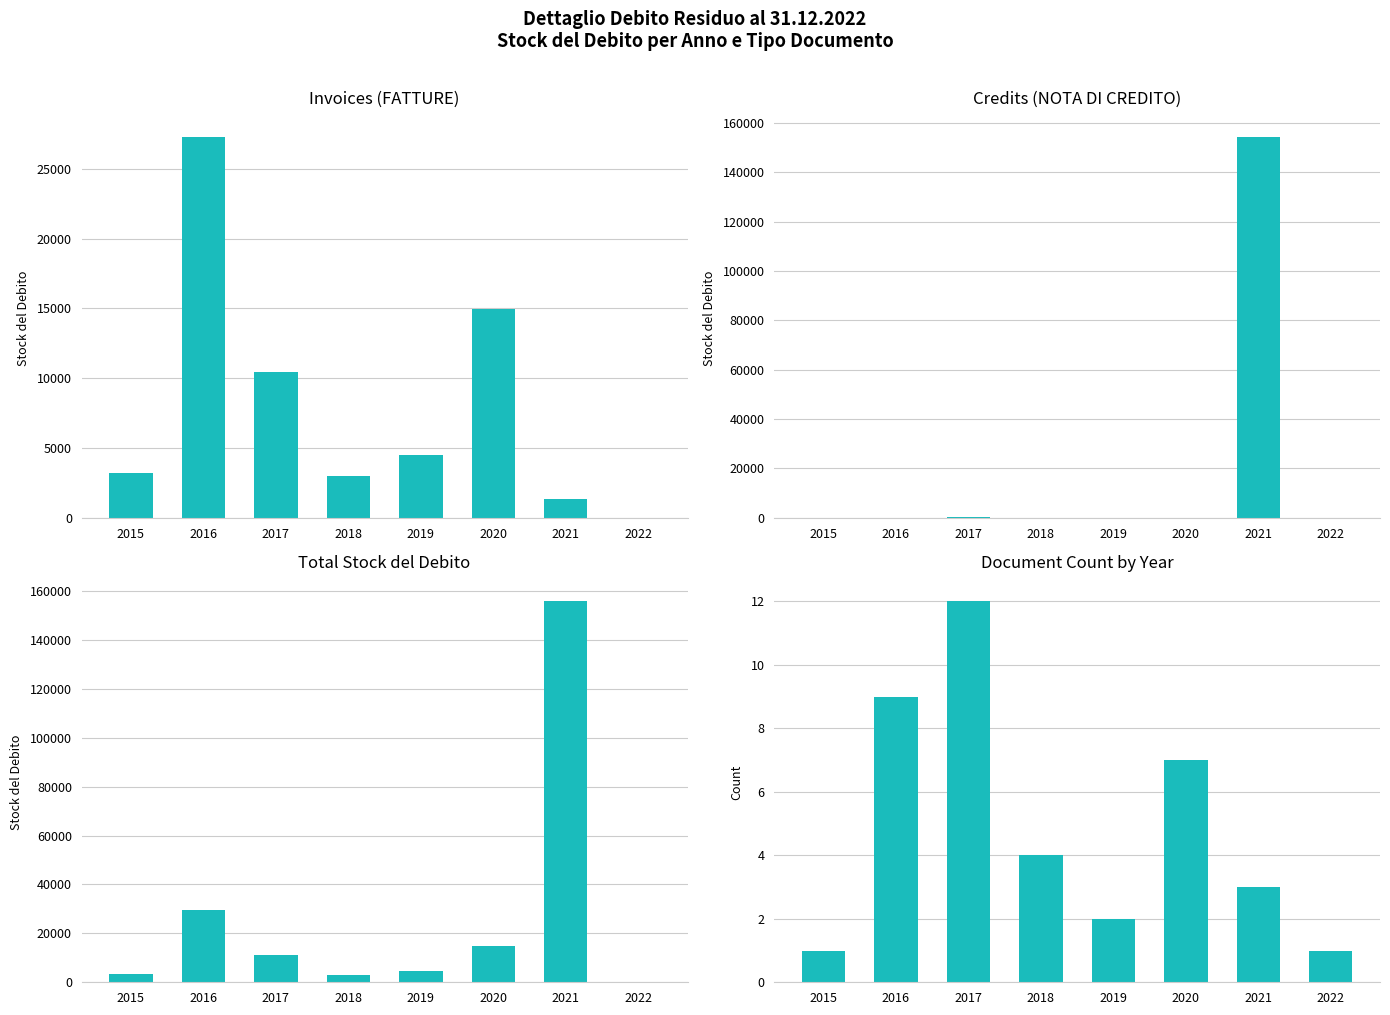

What is the difference between the maximum and second lowest values in the Document Count by Year series?

11.0